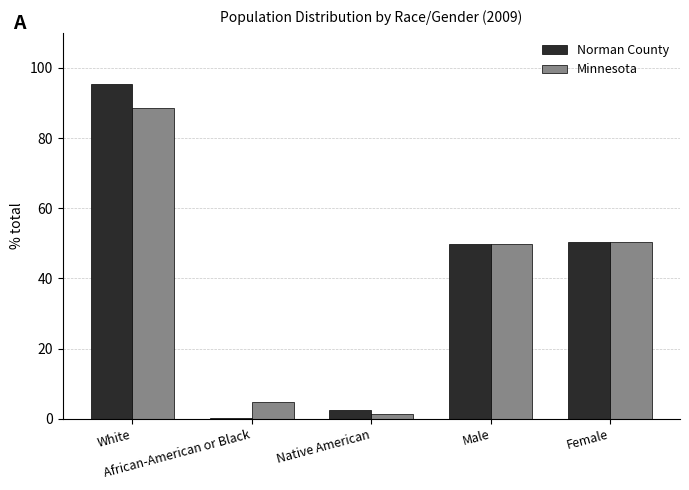

What is the sum of the Norman County values at White and Male?

145.1